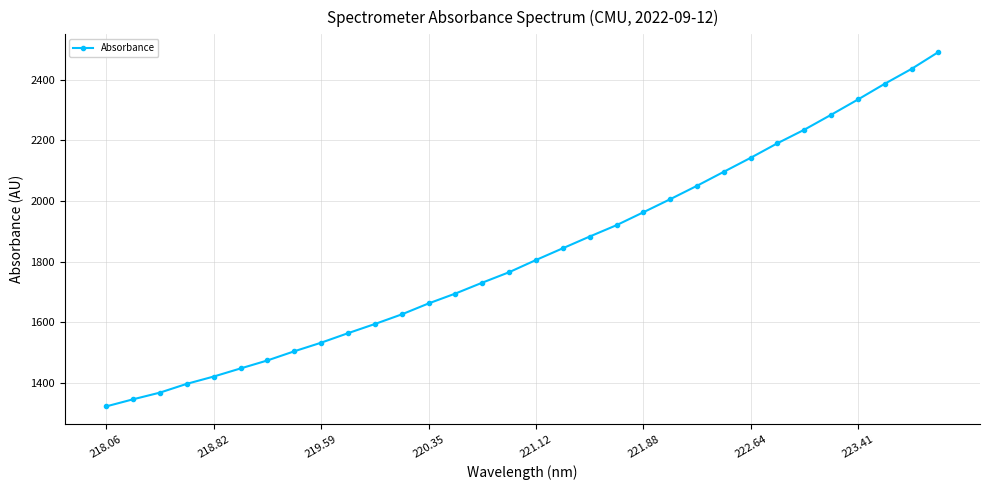

True or false: there are more than 0 points higher than both neighbors.

False